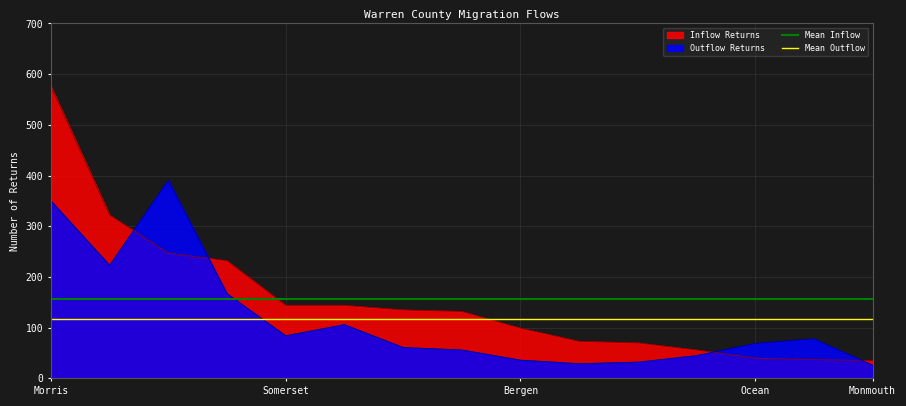

The Mean Outflow series shows 179.3 at Morris. True or false?

False